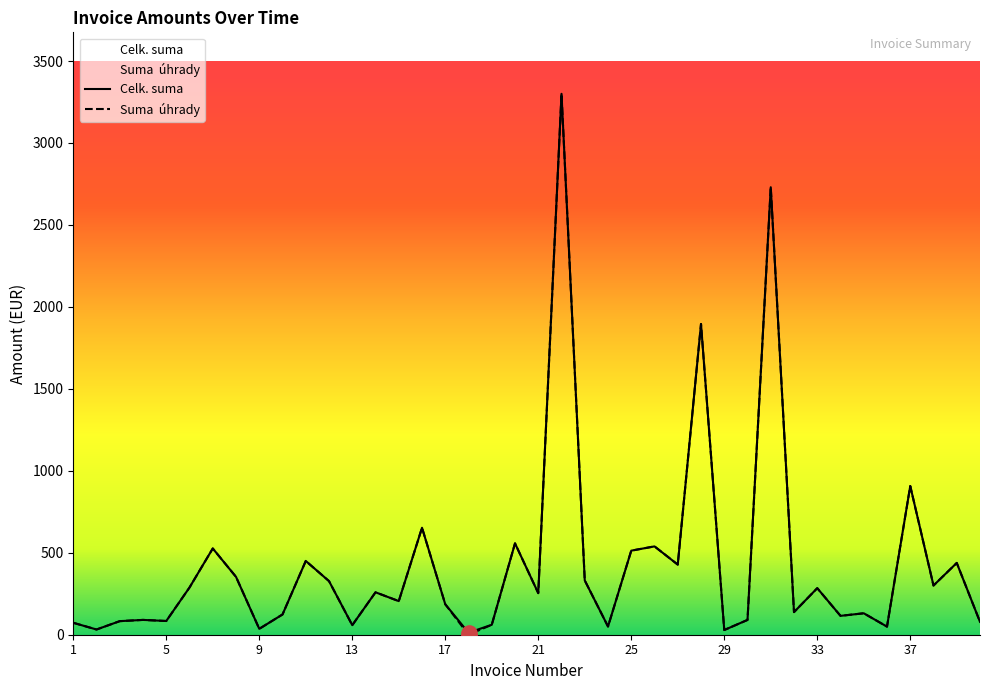

Which series contains the highest Y value?

Celk. suma